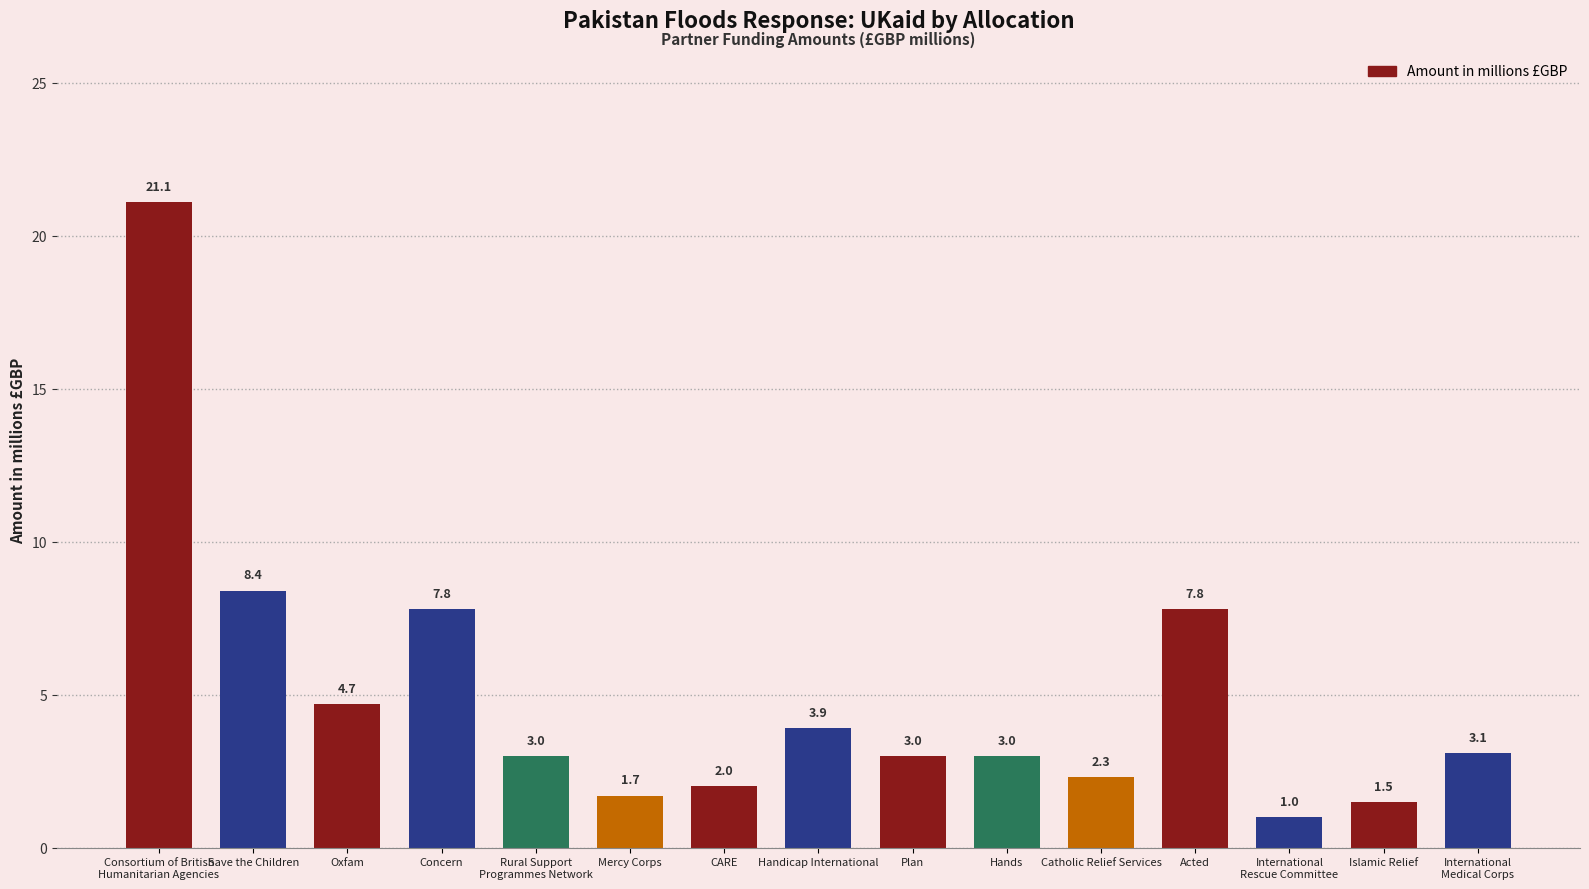

Is it true that the value at Plan is 3.0?

True